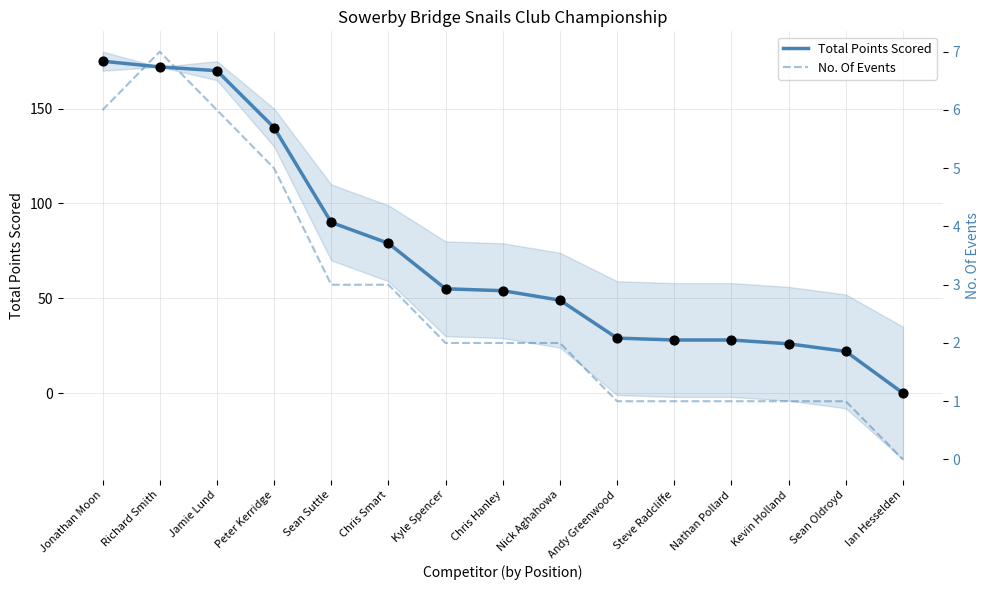

Which series reaches the minimum Y coordinate?

Total Points Scored